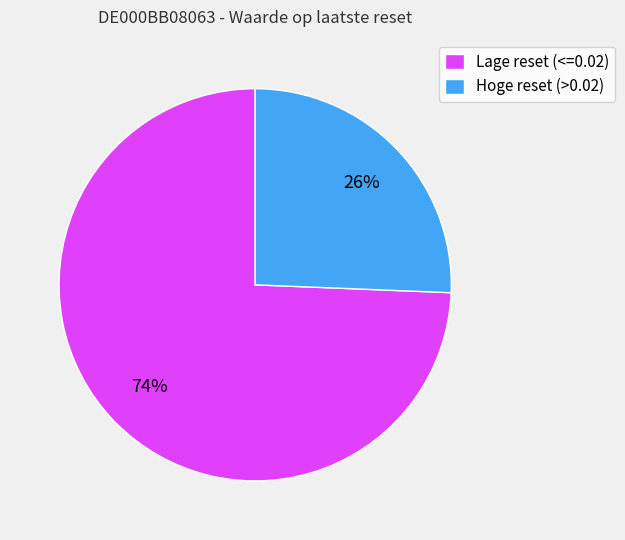

What is the majority slice?

Lage reset (<=0.02)